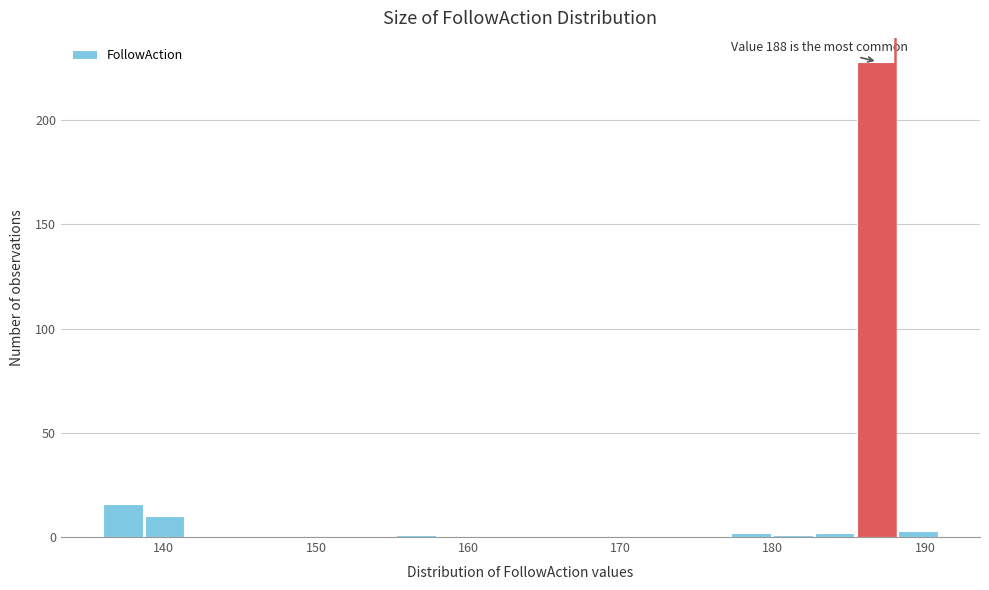

Around what value on the x-axis is the tallest bar? Give the approximate position of its centre, as read against the axis.

187